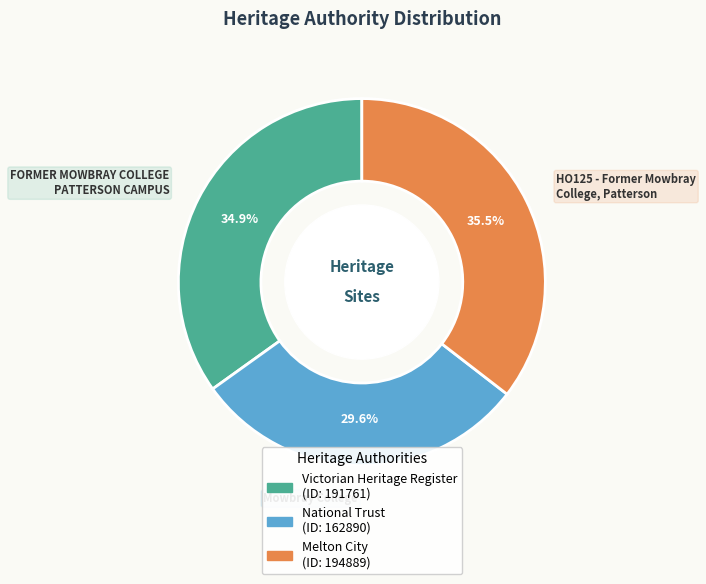

Does any single category account for the majority?

No